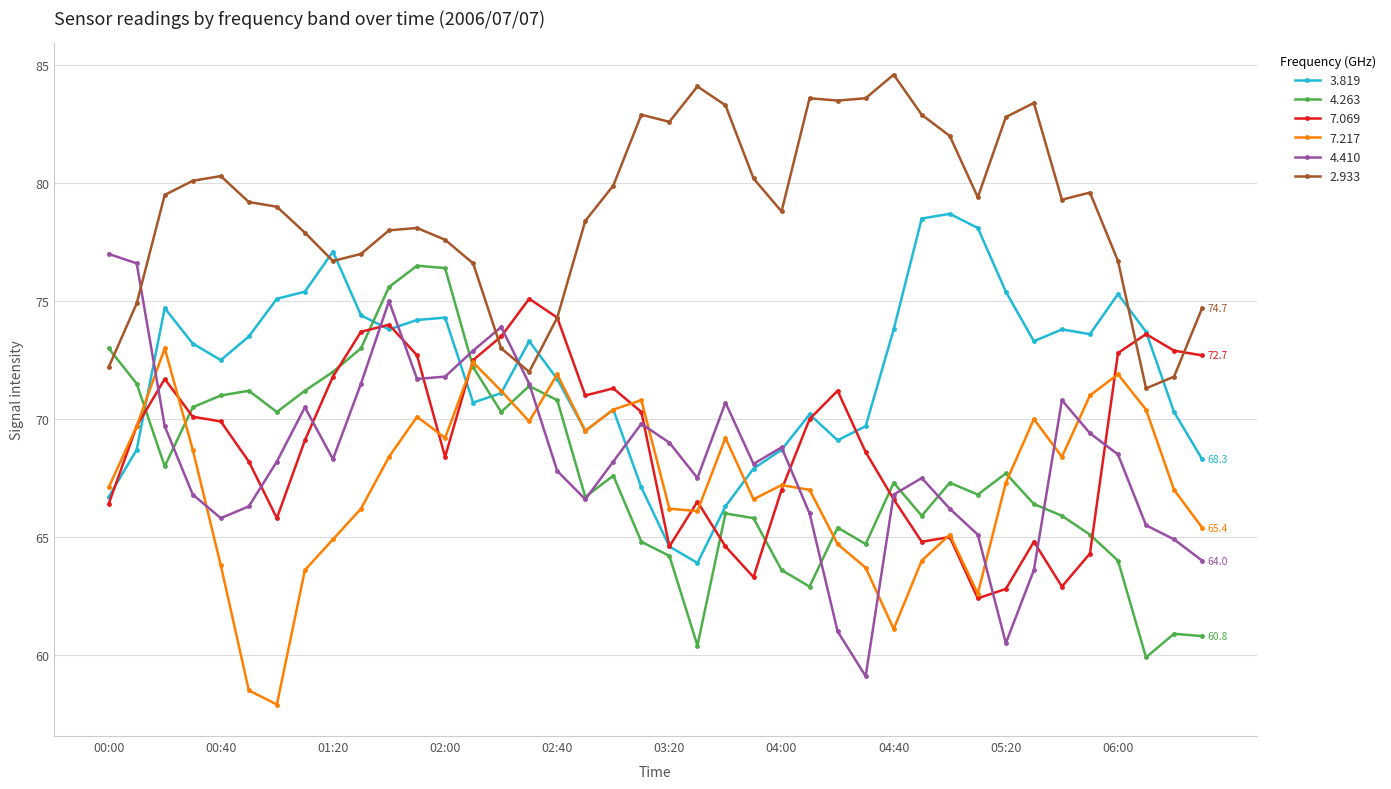

What is the greatest value displayed?

84.6